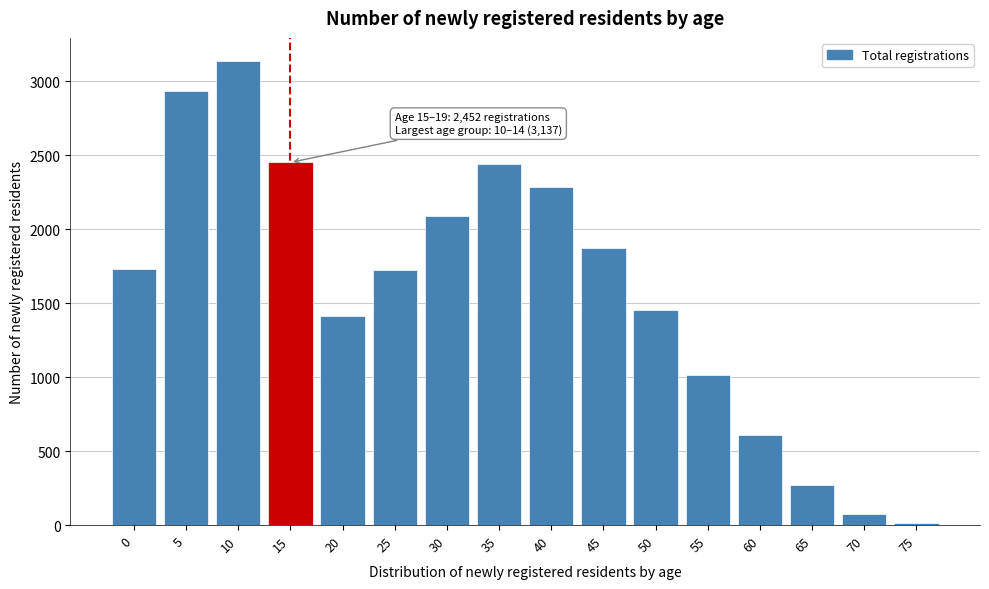

What is the maximum value shown in the chart?

3137